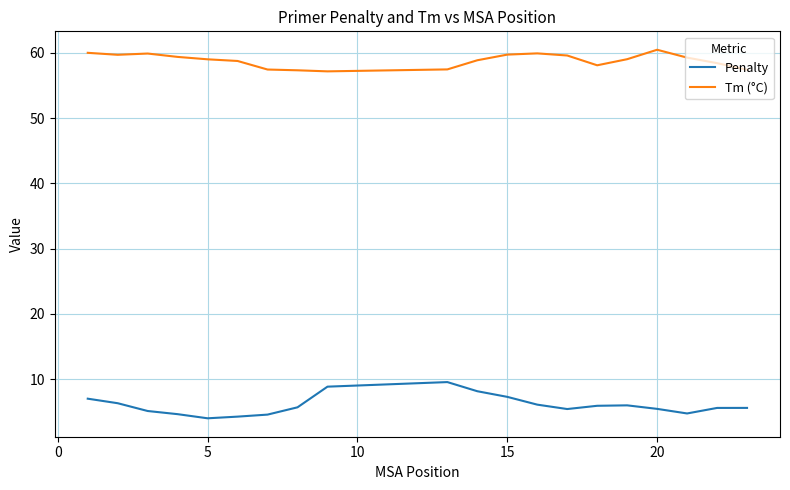

True or false: Tm (°C) and Penalty cross at least once.

False